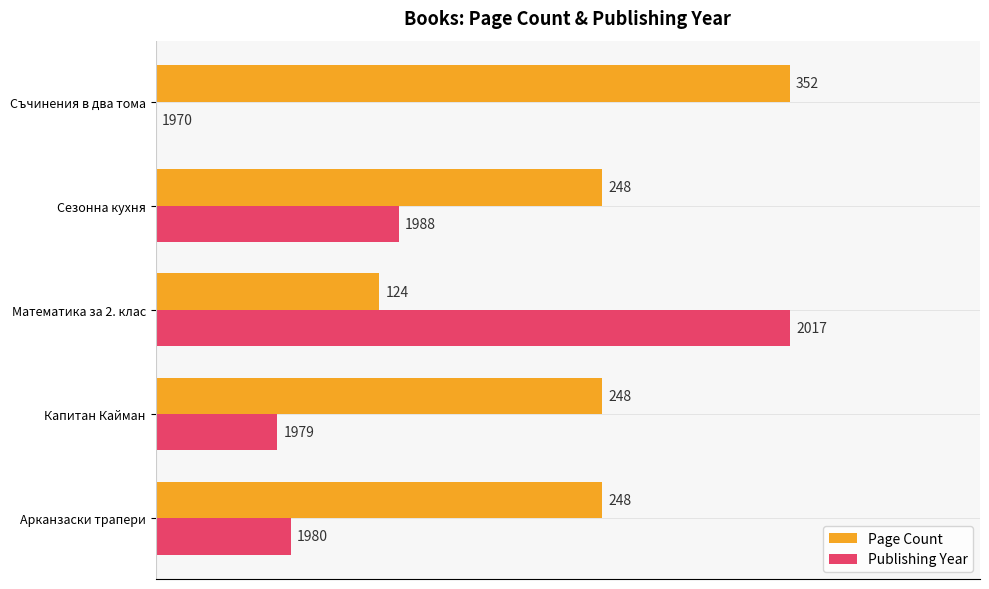

Which series has the largest range (max minus min)?

Publishing Year